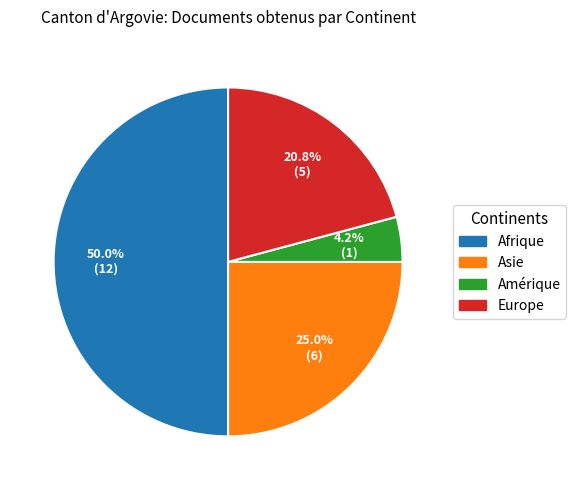

To the nearest percent, what is the difference between the Amérique and Europe slice percentages?

17%